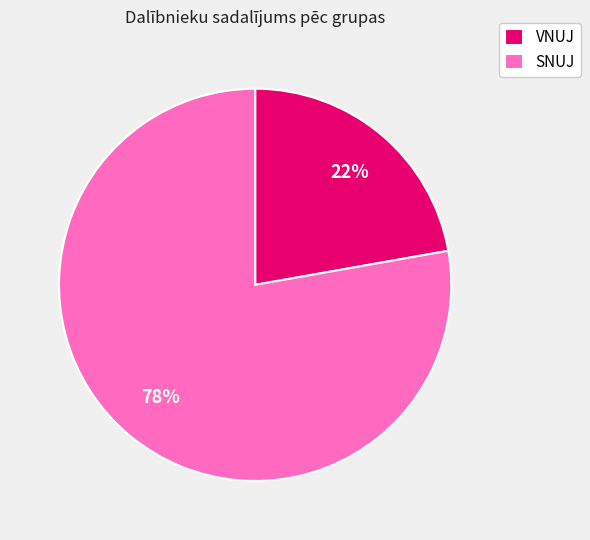

How many segments does this pie chart have?

2